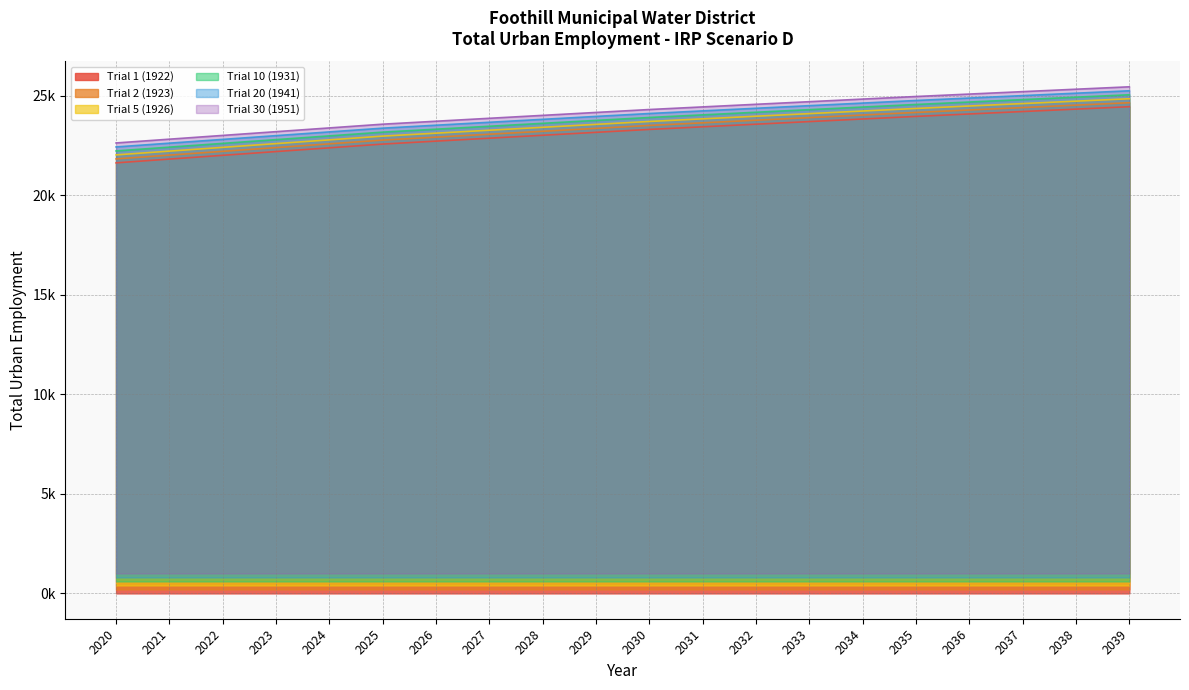

What is the value of the Trial 30 (1951) point at the 5th from the left?

23382.7